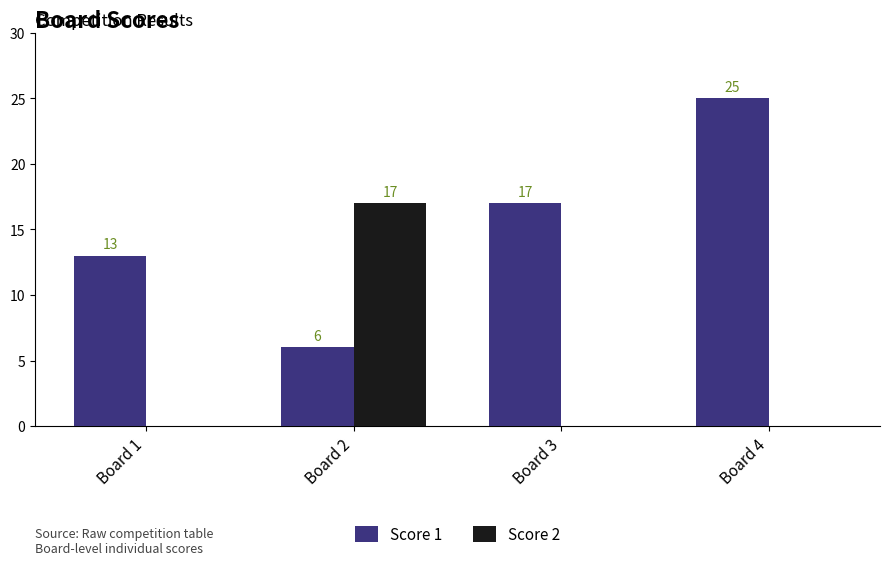

Reading right to left, transcribe all the data shown in this chart.

Score 1: Board 4=25	Board 3=17	Board 2=6	Board 1=13
Score 2: Board 4=0	Board 3=0	Board 2=17	Board 1=0